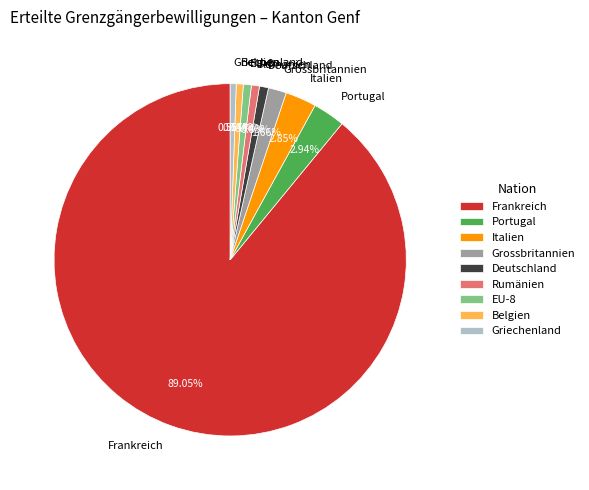

Is Frankreich the majority of the pie?

Yes